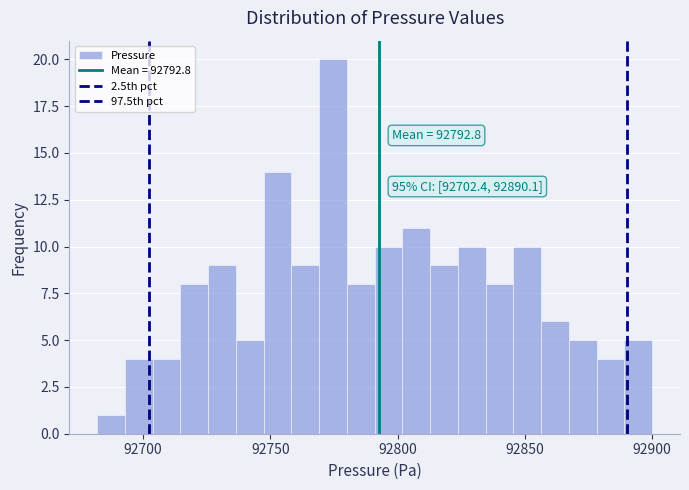

Read against the x-axis, roughly where is the centre of the tallest bar?

92775